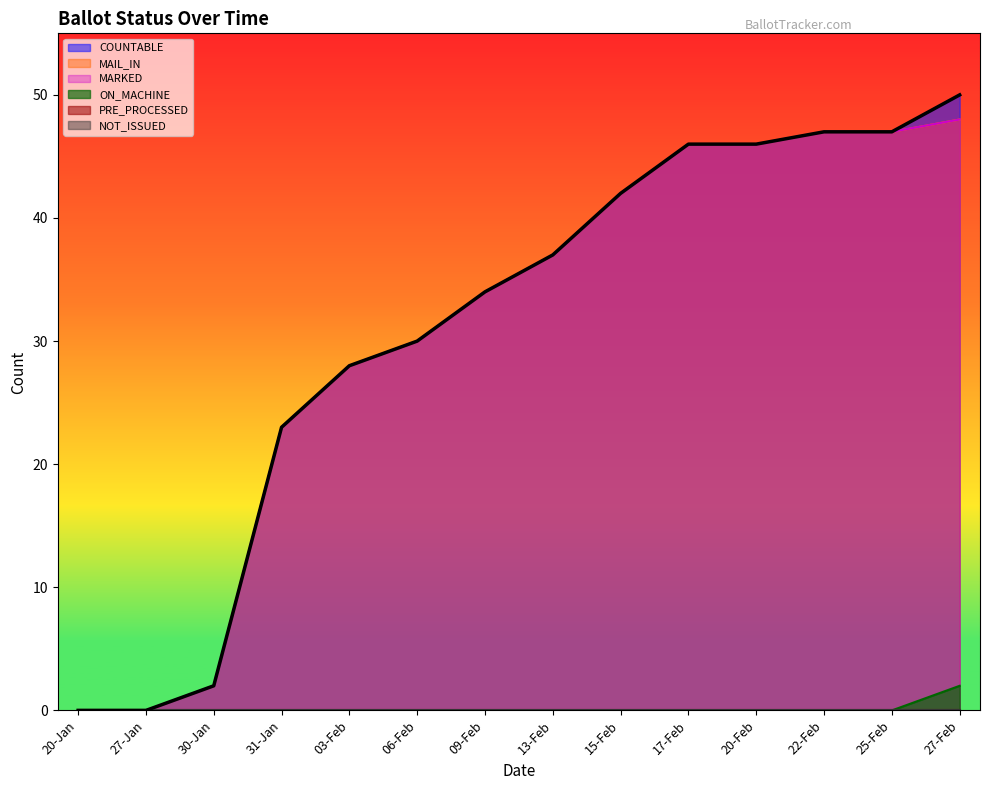

Does the chart have visible grid lines?

No